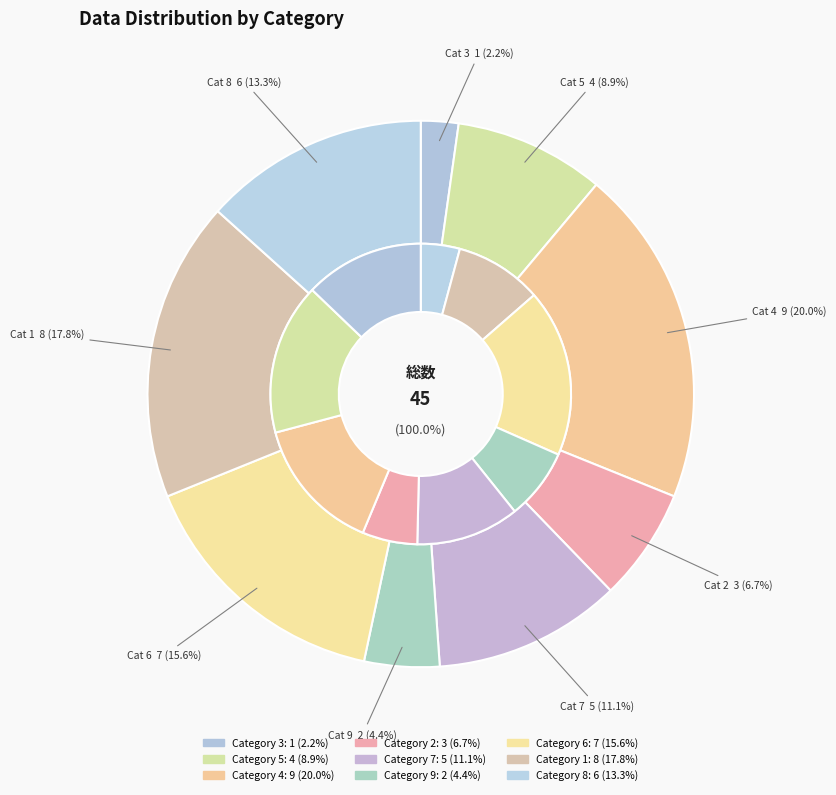

Between 9 and 4, which is larger?

4